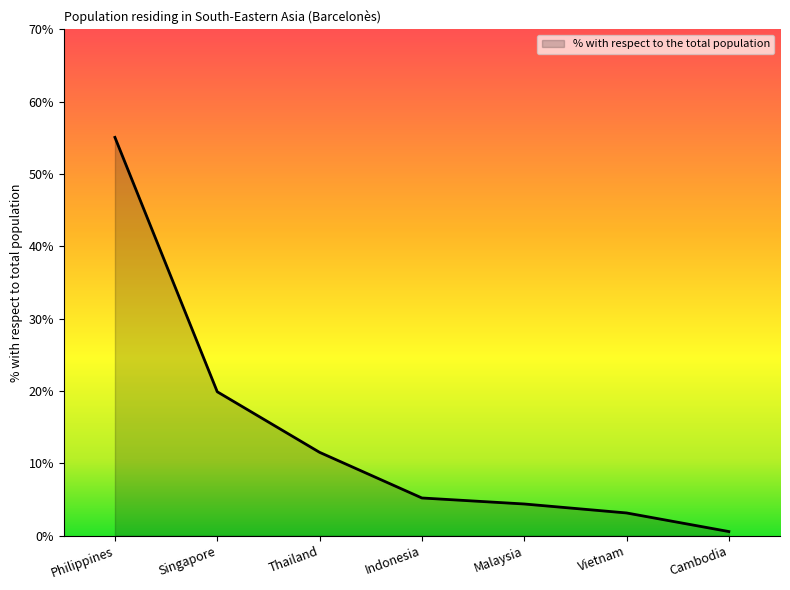

What is the approximate value at Philippines?

55.1